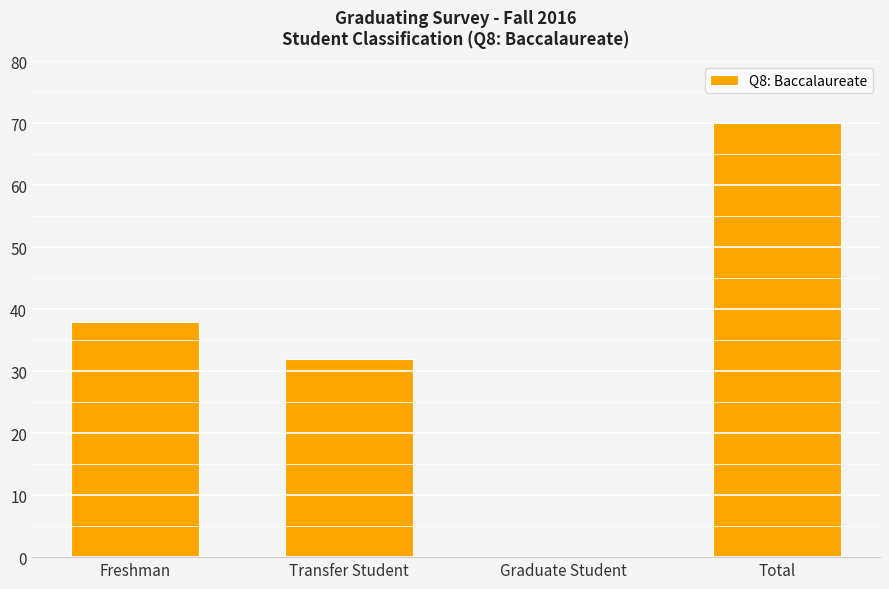

How many distinct data groups are displayed?

1